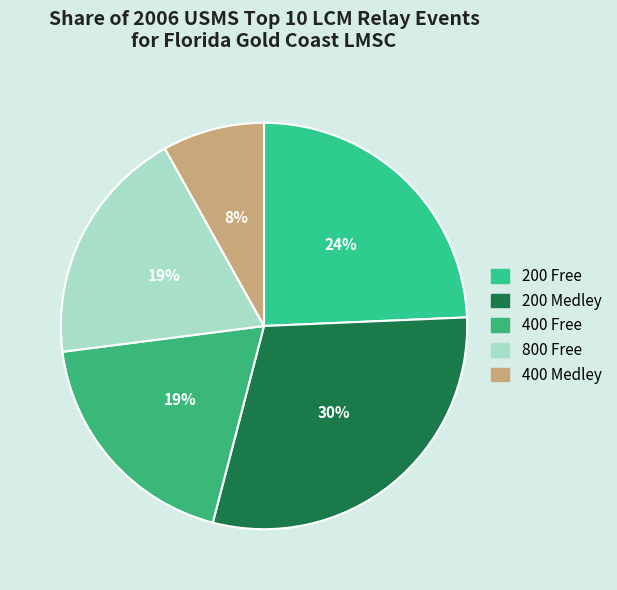

Is there a majority slice in this chart?

No